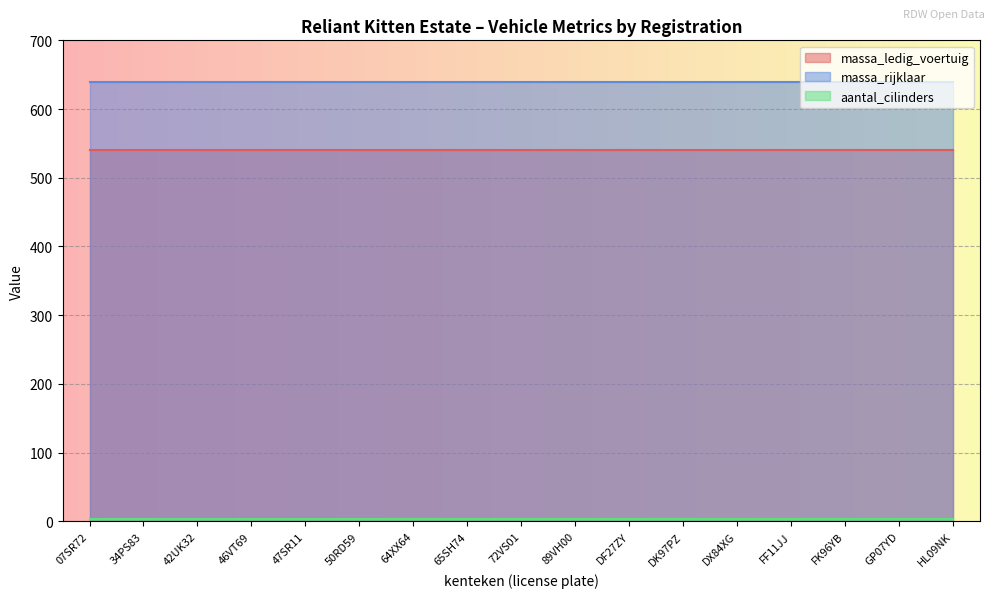

Which has a higher value, 72VS01 or DX84XG?

72VS01